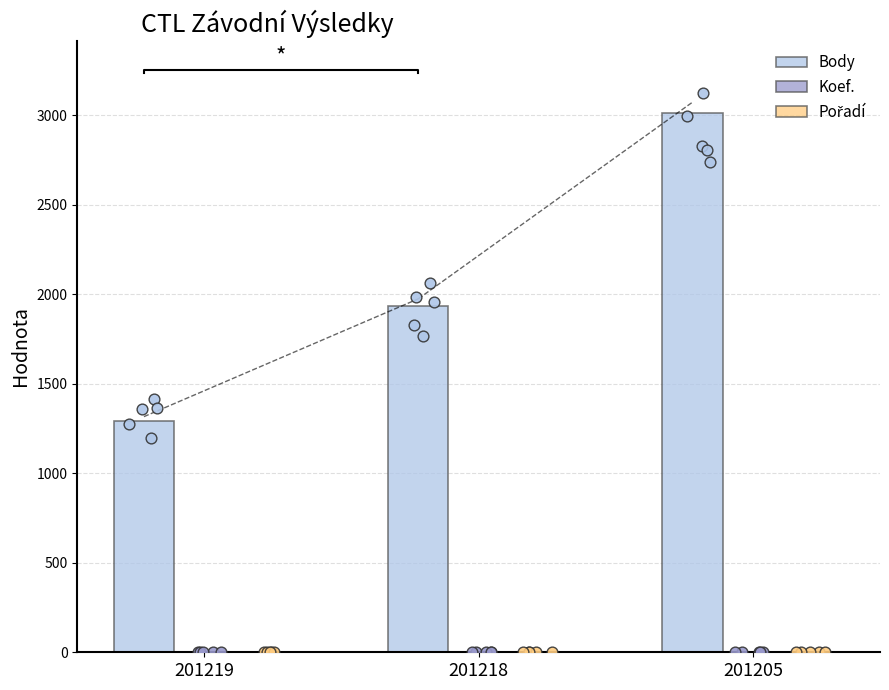

What is the total value across all series at 201205?

3014